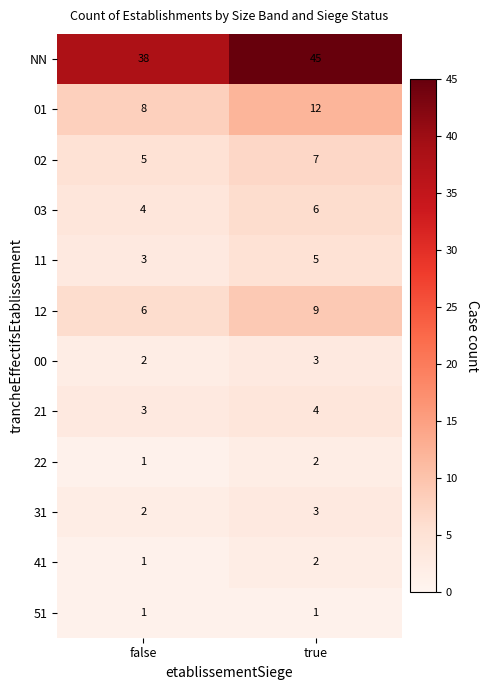

What is the sum of the 21 values at true and false?

7